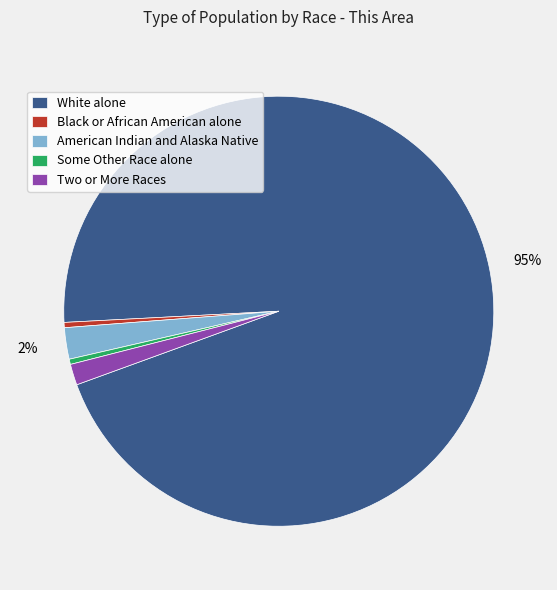

Which category has the biggest portion of the pie?

White alone